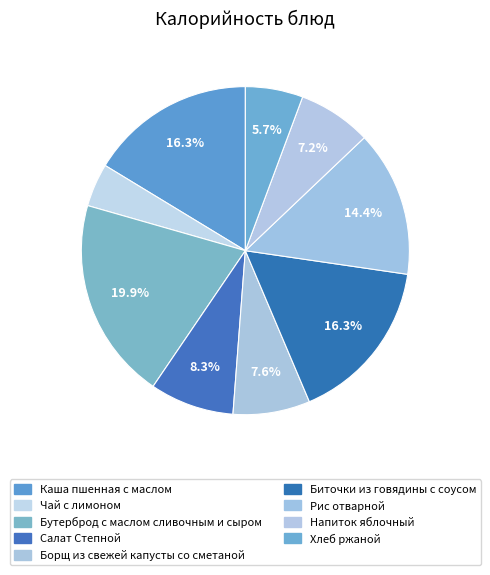

Count the number of slices in the pie.

9